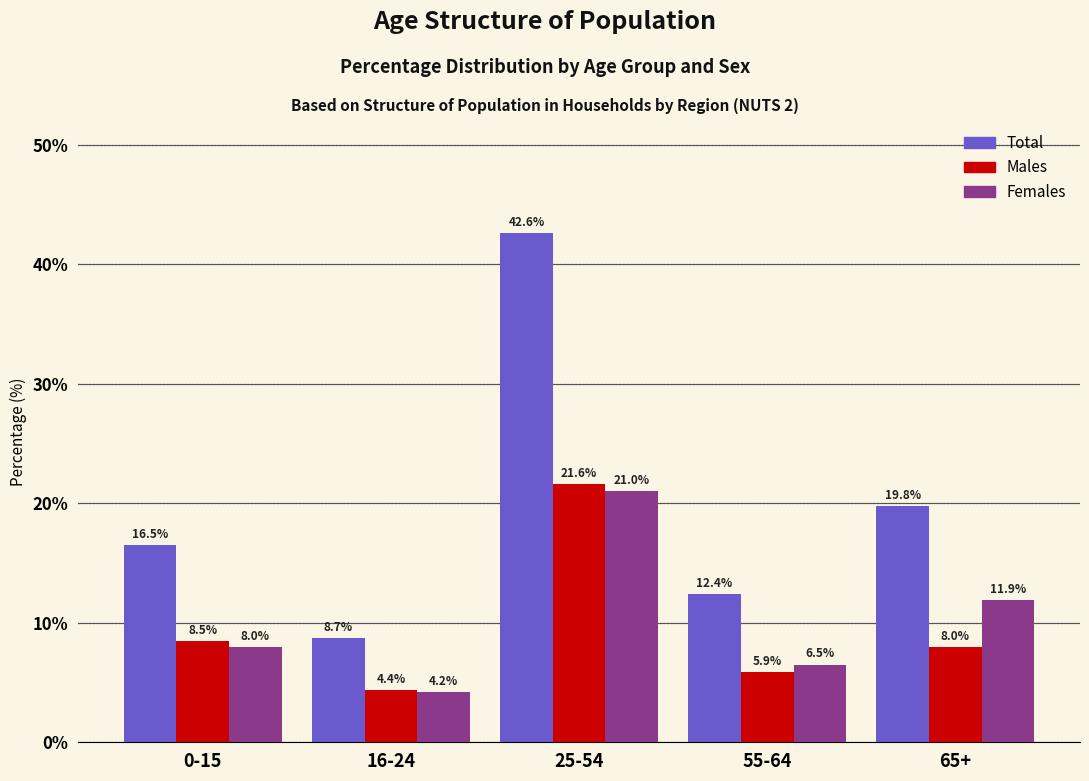

Reading left to right, what are all the values shown in this chart?

Total: 0-15=16.5	16-24=8.7	25-54=42.6	55-64=12.4	65+=19.8
Males: 0-15=8.5	16-24=4.4	25-54=21.6	55-64=5.9	65+=8.0
Females: 0-15=8.0	16-24=4.2	25-54=21.0	55-64=6.5	65+=11.9